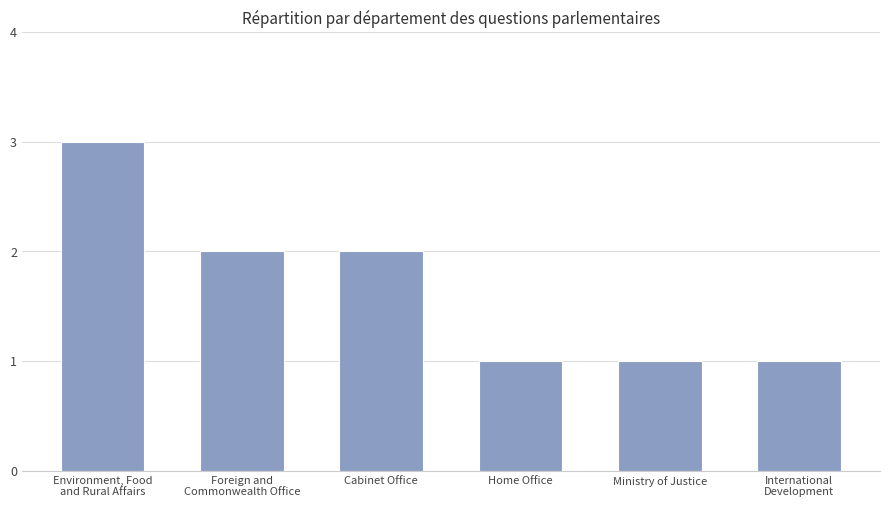

How many values are between 1 and 2?

5